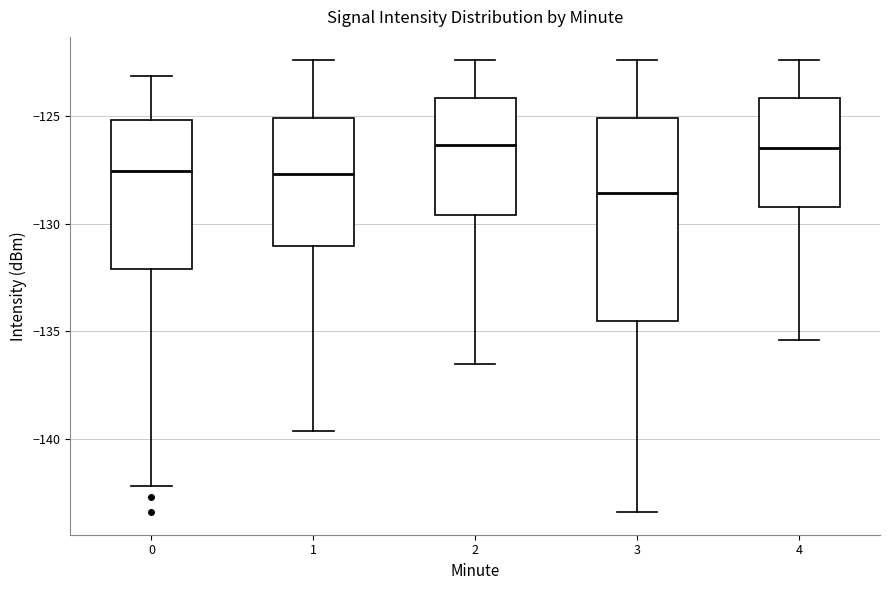

Where is the lower edge of the box at x = 2 on the y-axis? The values are not printed on the chart, so give them approximately, as read against the axis.

-129.5